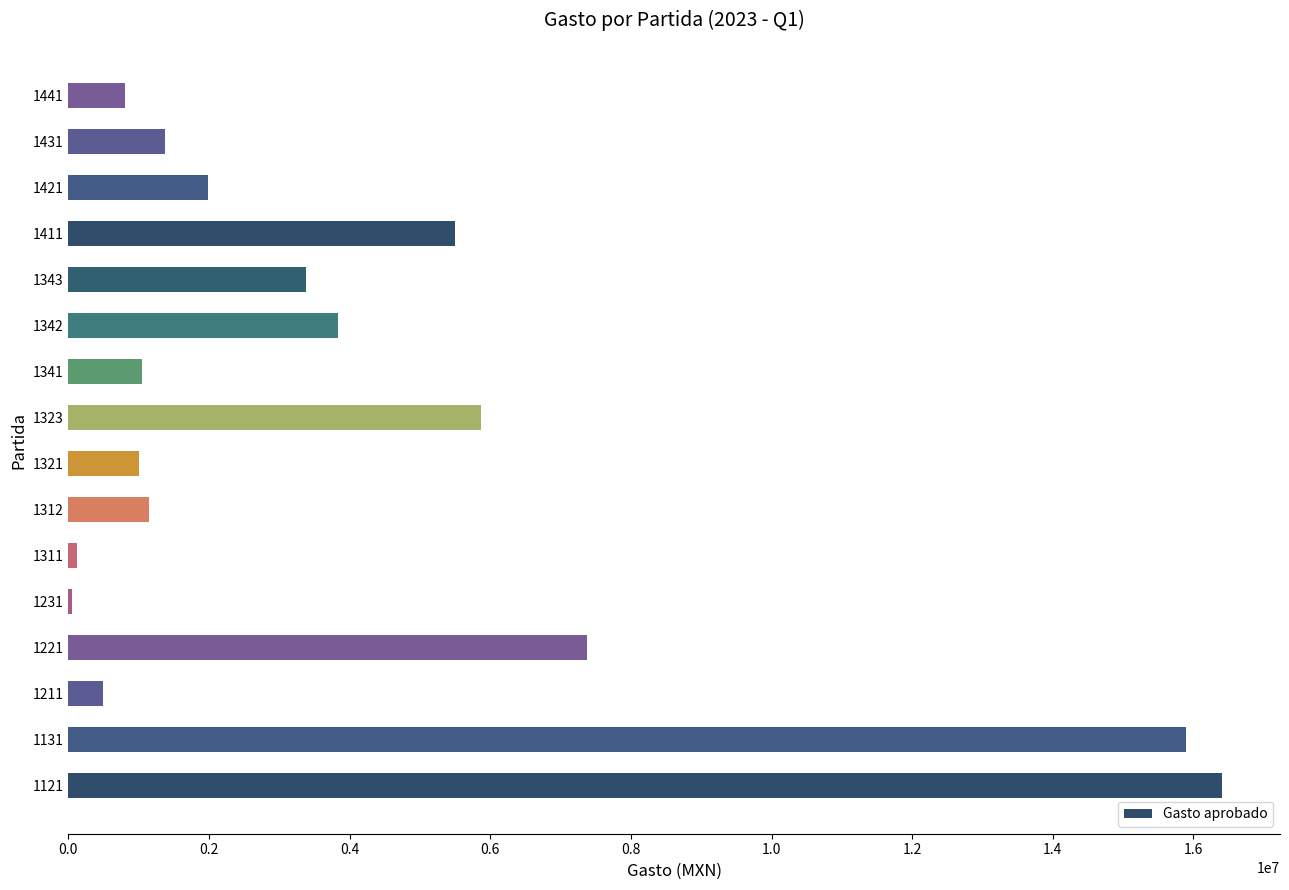

What is the sum of all values?

66270800